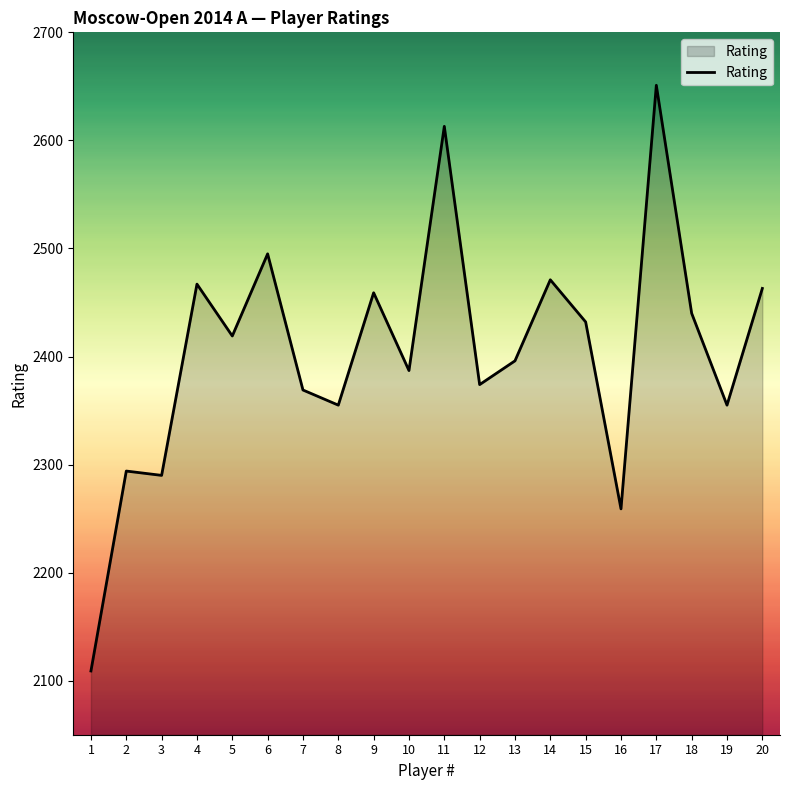

At which label does the data first exceed 2419?

4